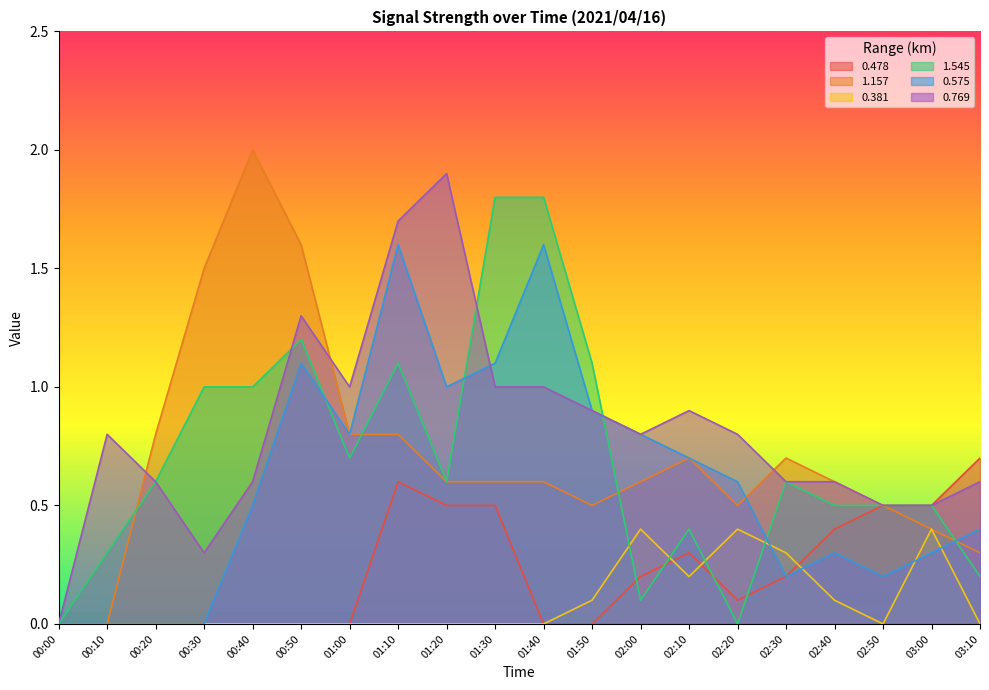

At which category does 0.575 reach its first local peak?

00:50